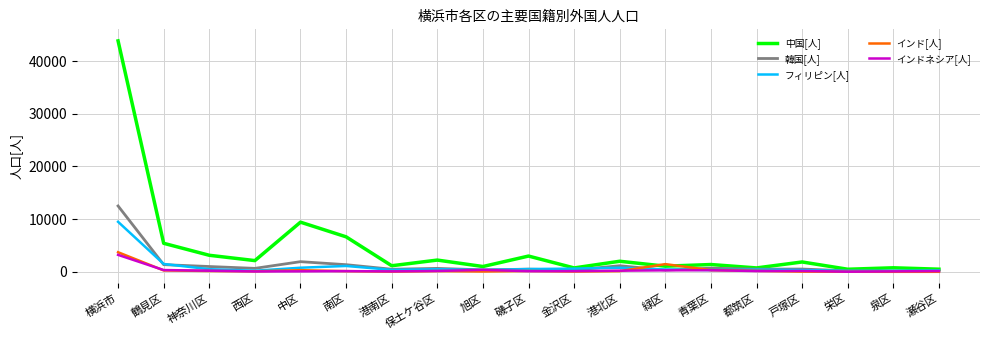

Which series has the largest total across all categories?

中国[人]